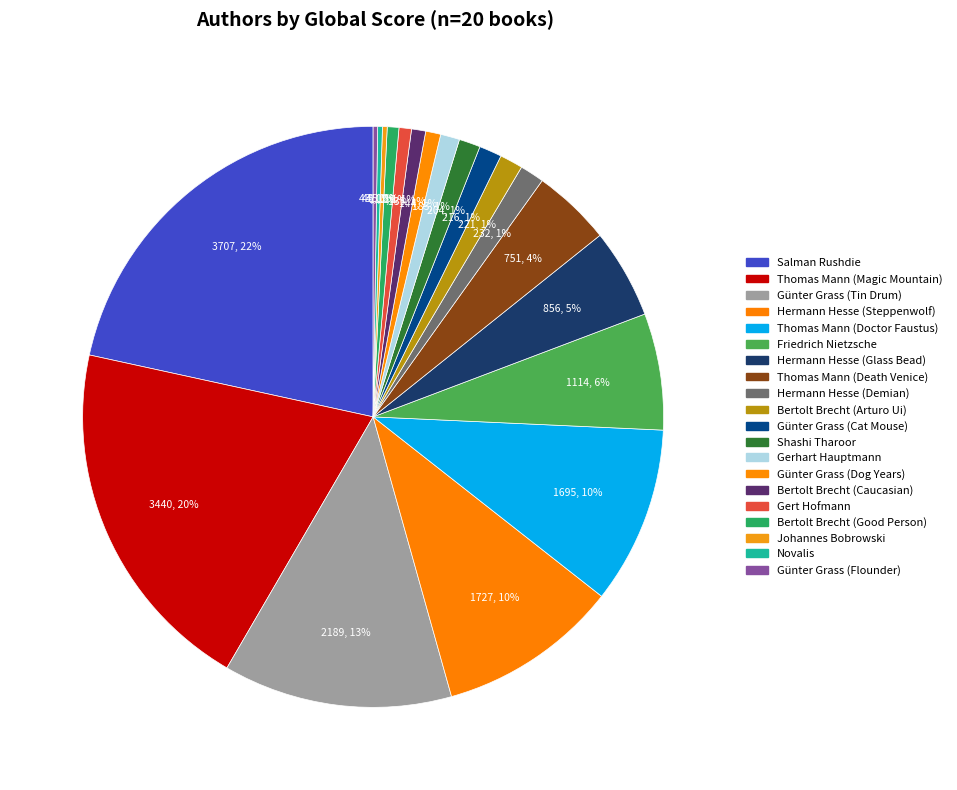

Is Johannes Bobrowski the majority of the pie?

No